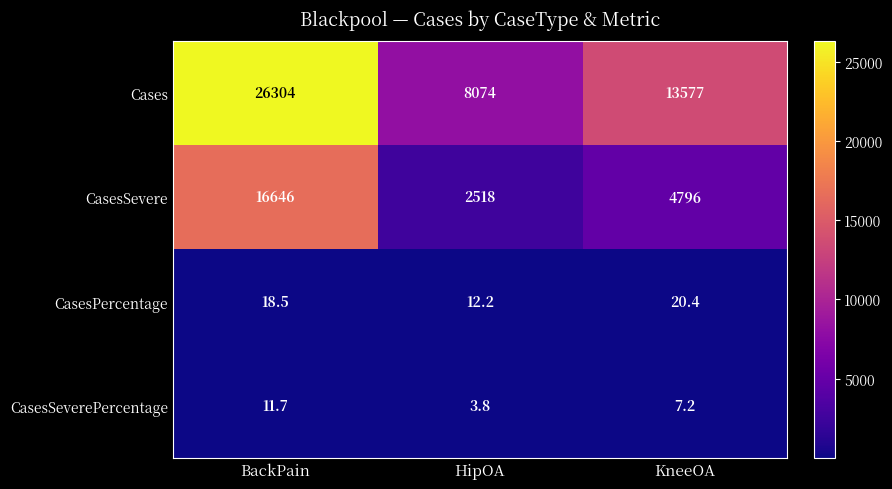

At how many categories does at least one series exceed 15590?

1